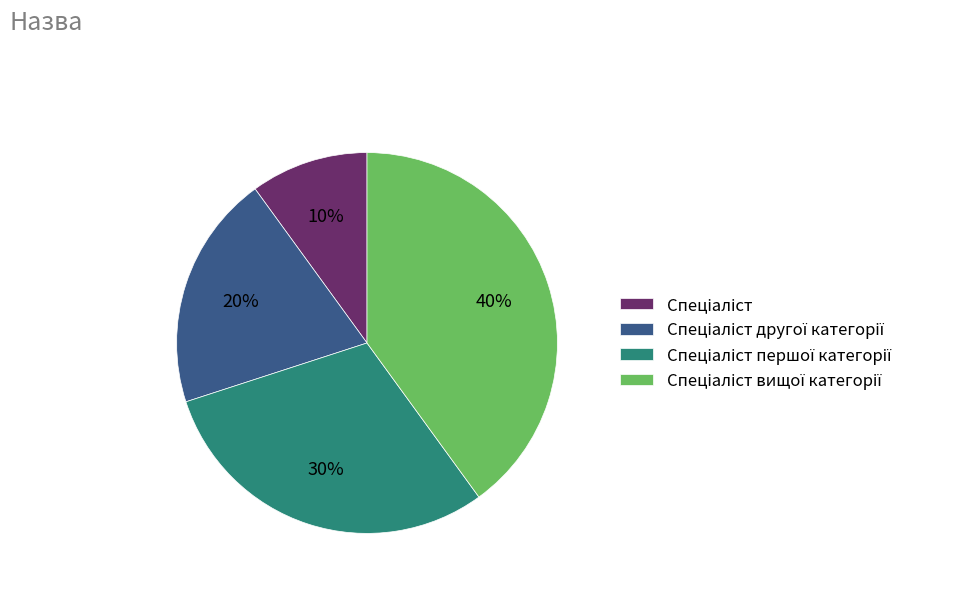

To the nearest percent, what is the average slice percentage?

25%